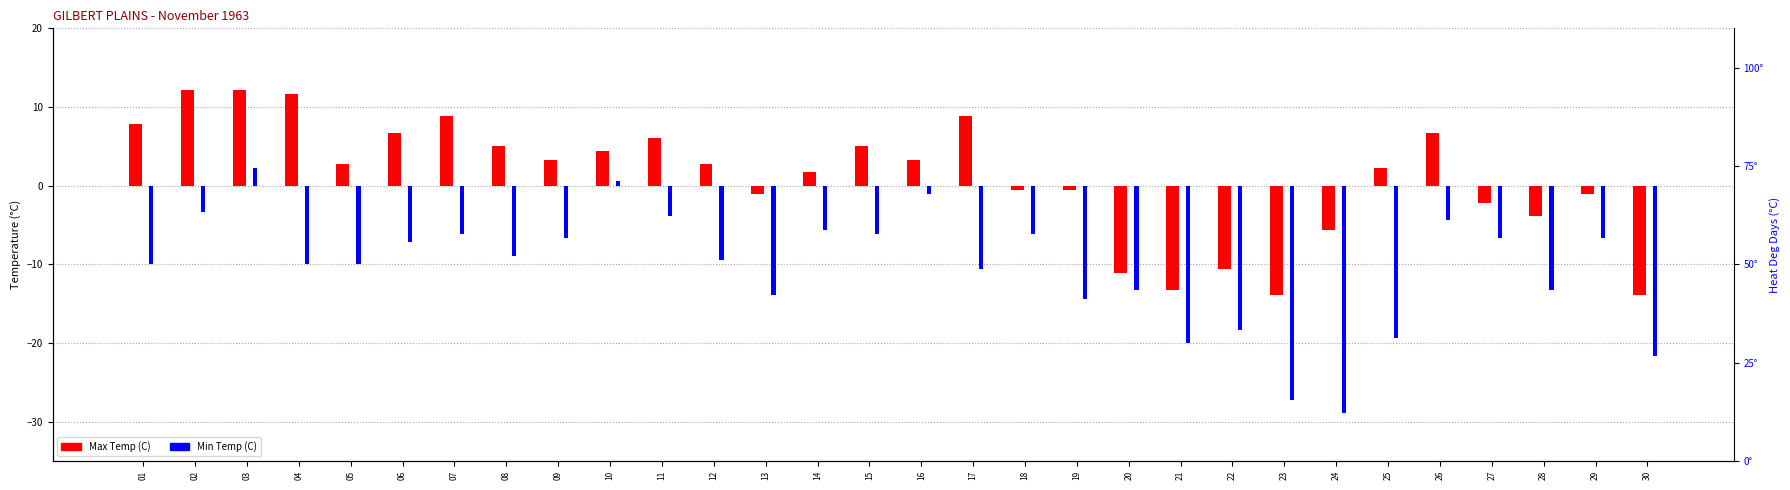

Reading left to right, transcribe all the data shown in this chart.

Max Temp (C): 7.8	12.2	12.2	11.7	2.8	6.7	8.9	5.0	3.3	4.4	6.1	2.8	-1.1	1.7	5.0	3.3	8.9	-0.6	-0.6	-11.1	-13.3	-10.6	-13.9	-5.6	2.2	6.7	-2.2	-3.9	-1.1	-13.9
Min Temp (C): -10.0	-3.3	2.2	-10.0	-10.0	-7.2	-6.1	-8.9	-6.7	0.6	-3.9	-9.4	-13.9	-5.6	-6.1	-1.1	-10.6	-6.1	-14.4	-13.3	-20.0	-18.3	-27.2	-28.9	-19.4	-4.4	-6.7	-13.3	-6.7	-21.7